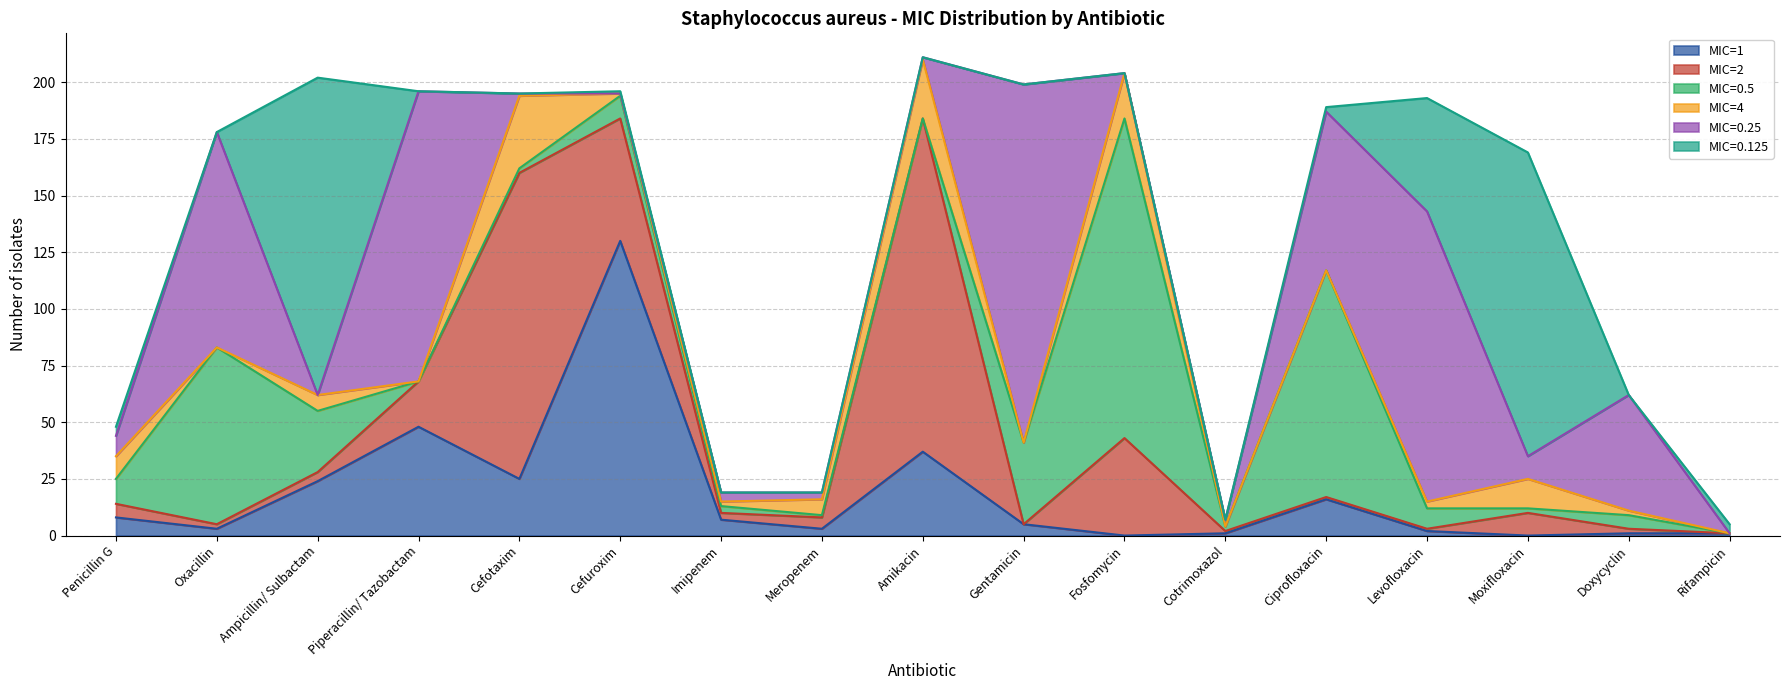

What is the label of the 6th point from the left?

Cefuroxim